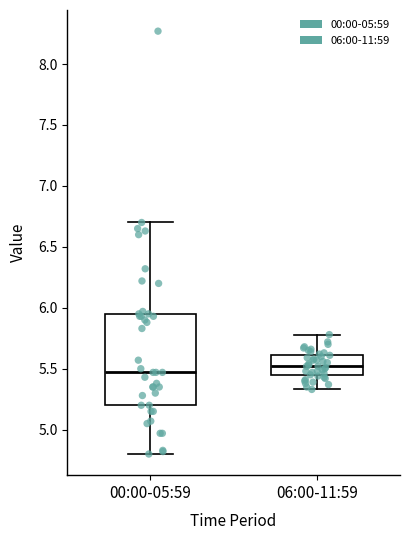

Which box's median line is the highest?

06:00-11:59